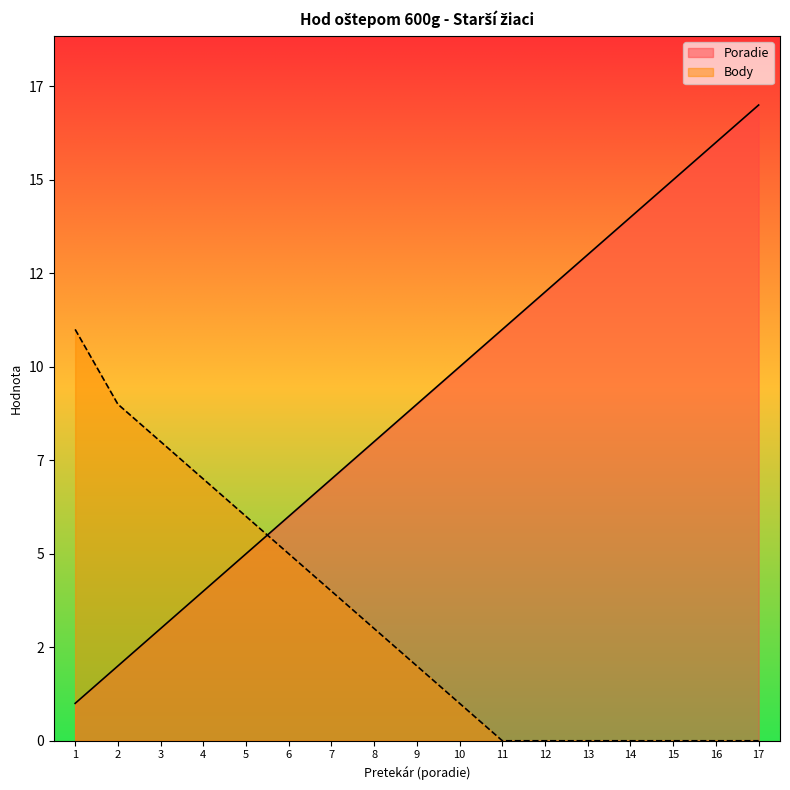

True or false: Body has more than 2 interior local peaks.

False